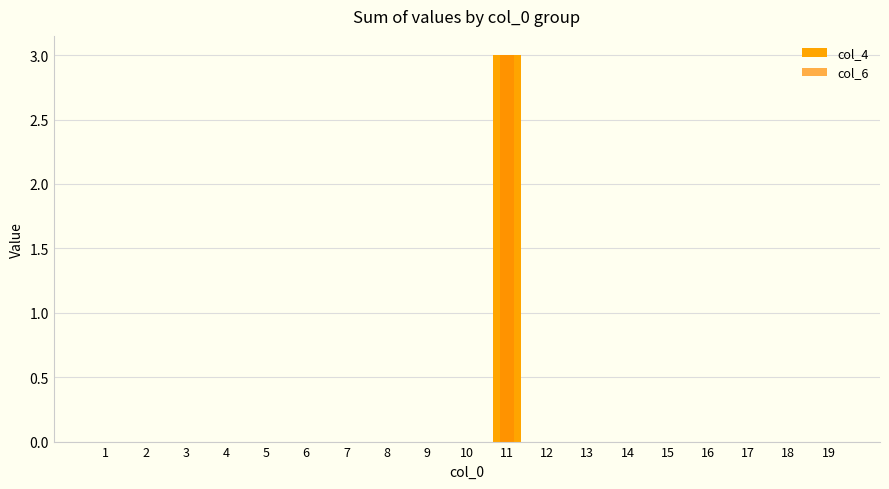

What is the difference between the maximum and minimum values in the col_4 series?

3